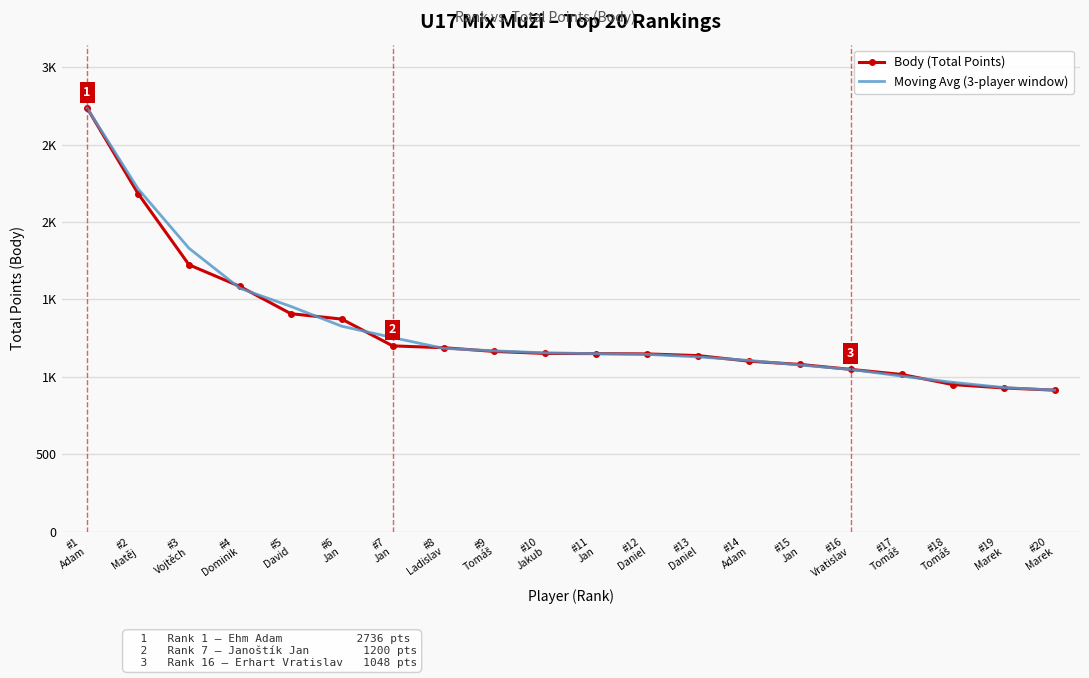

What are all the series names shown in the legend?

Body (Total Points), Moving Avg (3-player window)